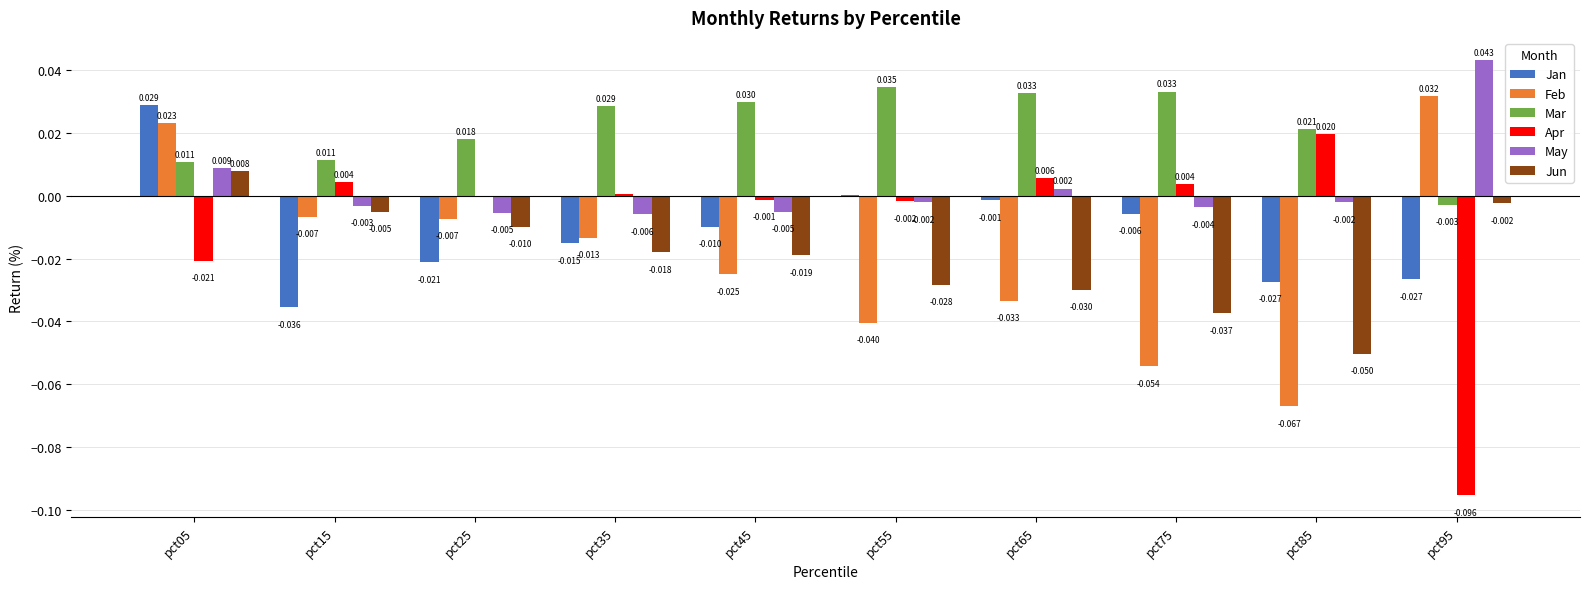

Which series has the largest total across all categories?

Mar